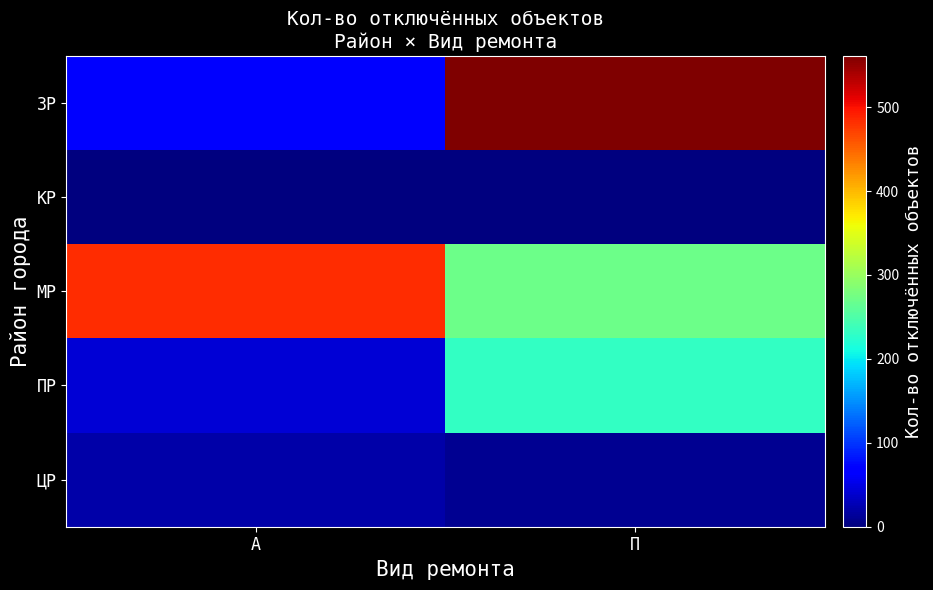

Between А and П, which series saw the biggest shift?

ЗР